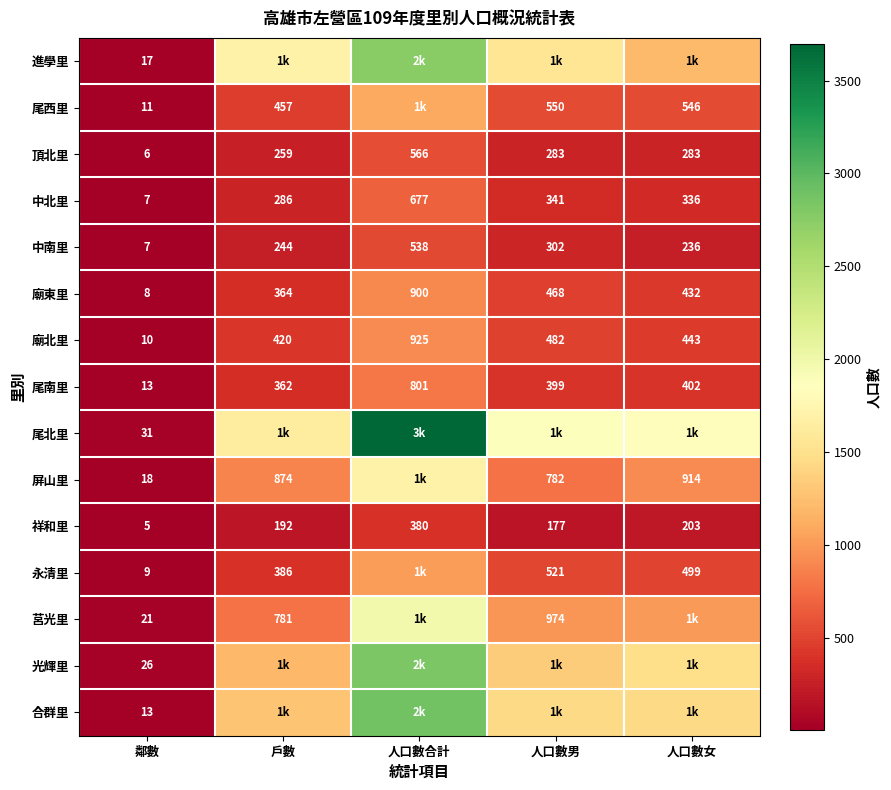

What is the minimum value shown in the chart?

5